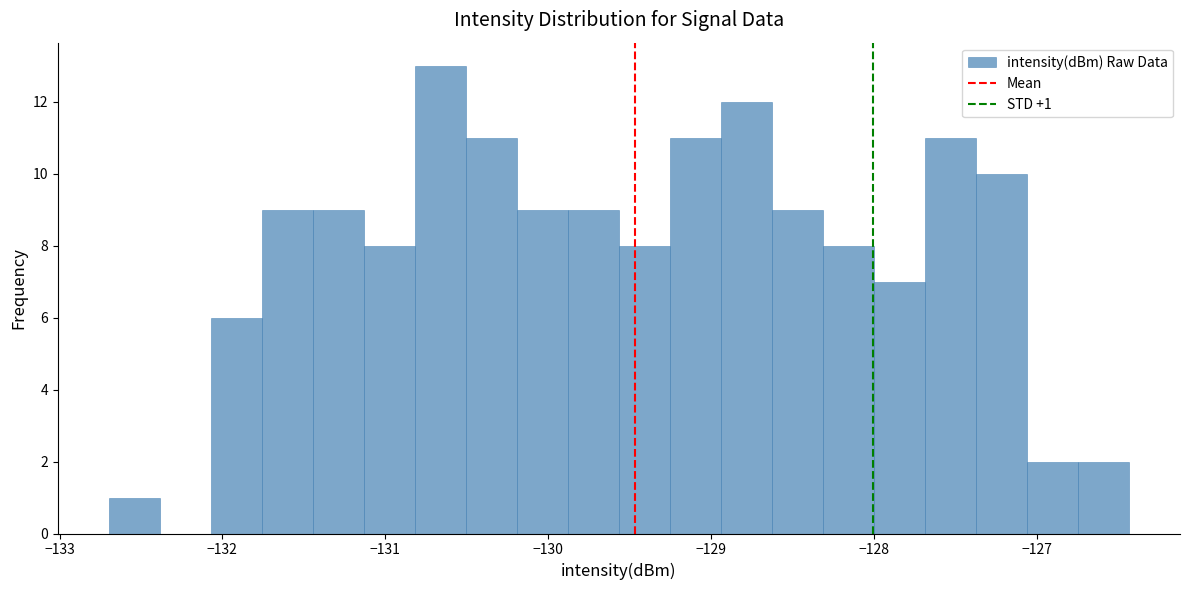

Around what value on the x-axis is the tallest bar? Give the approximate position of its centre, as read against the axis.

-130.7